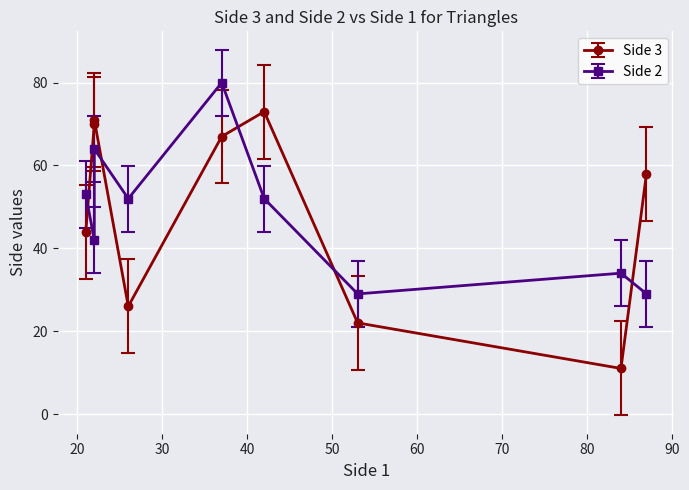

What is the total value across all series at 37?

147